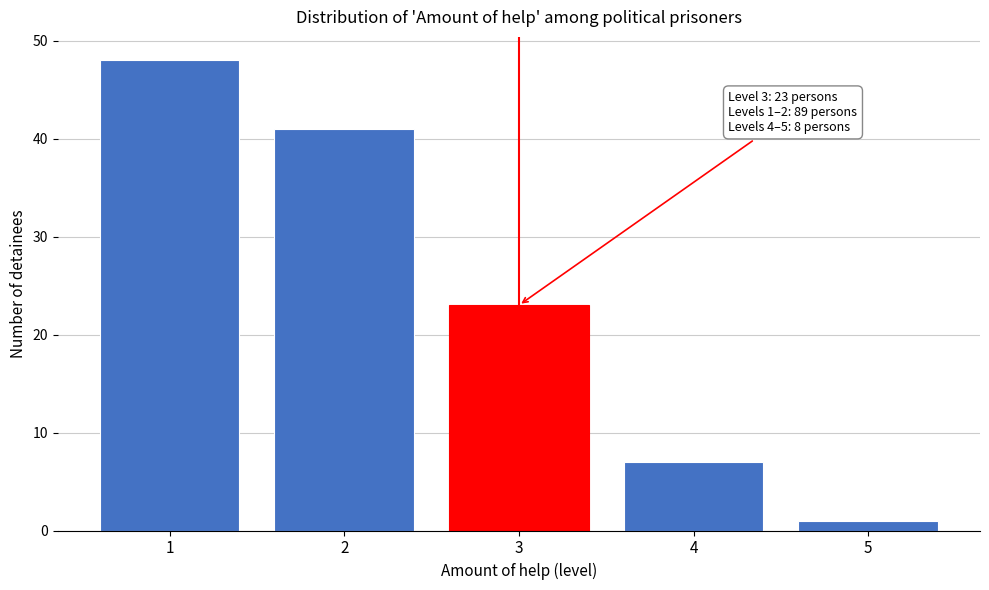

Reading right to left, extract all data points from this chart.

5=1	4=7	3=23	2=41	1=48